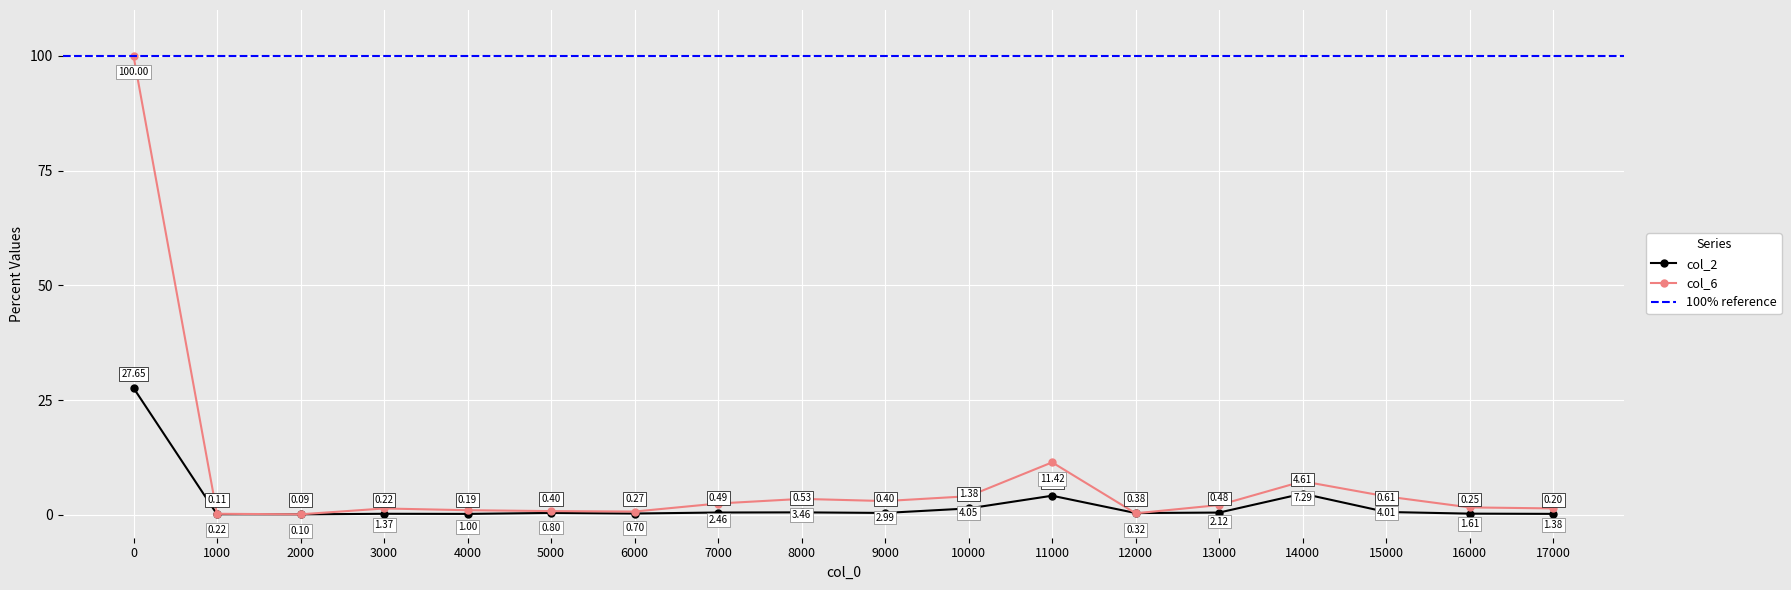

What is the value of the col_6 point at the 13th from the left?

0.3